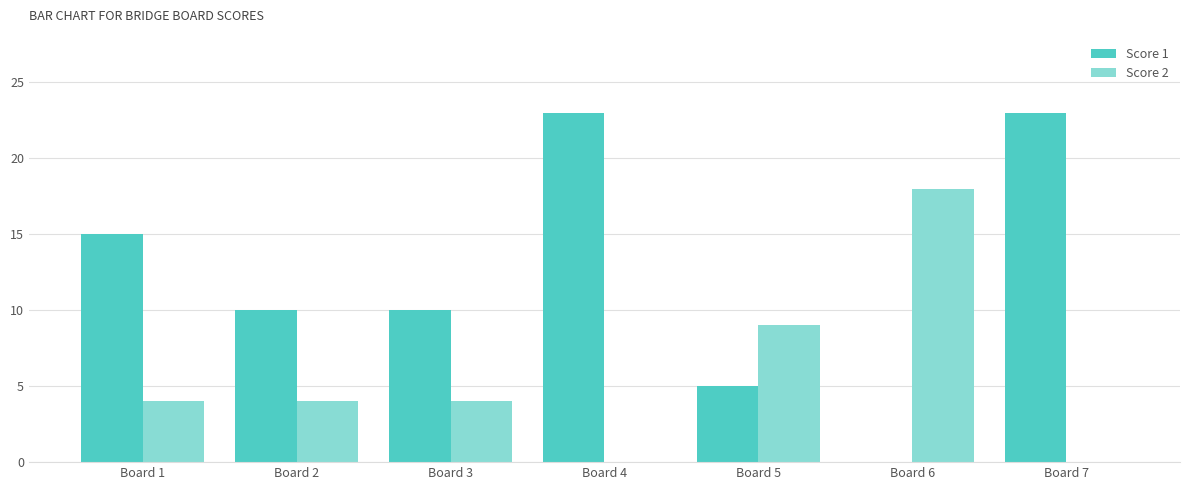

Reading left to right, extract all data points from this chart.

Score 1: Board 1=15	Board 2=10	Board 3=10	Board 4=23	Board 5=5	Board 6=0	Board 7=23
Score 2: Board 1=4	Board 2=4	Board 3=4	Board 4=0	Board 5=9	Board 6=18	Board 7=0